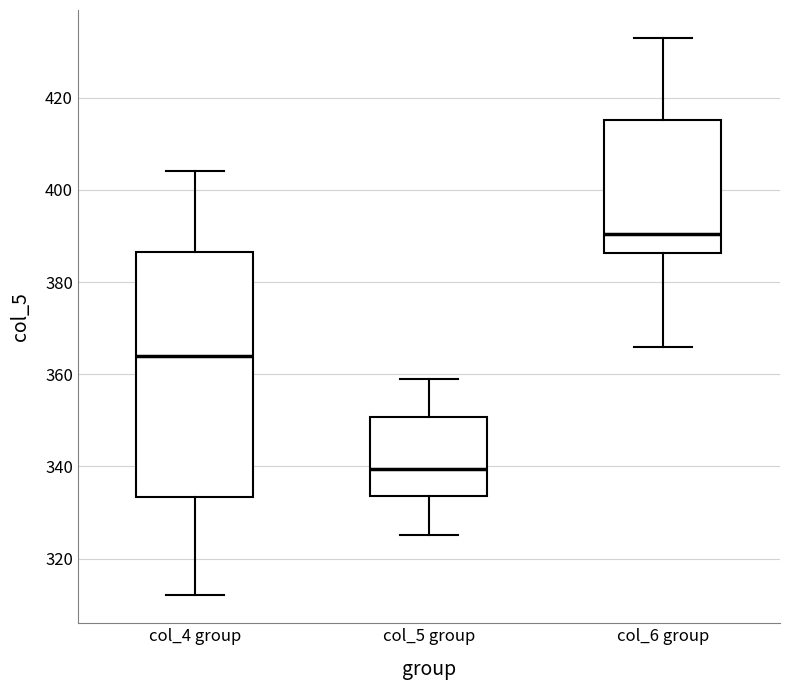

Reading left to right, transcribe this box plot: for each box, give where its median line is, the range the box spans, and where its two whiskers end, as read against the y-axis. The values are not printed on the chart, so give them approximately, as read against the axis.

col_4 group: median 364, box 334 to 386, whiskers 312 to 404
col_5 group: median 340, box 334 to 350, whiskers 326 to 360
col_6 group: median 390, box 386 to 416, whiskers 366 to 434